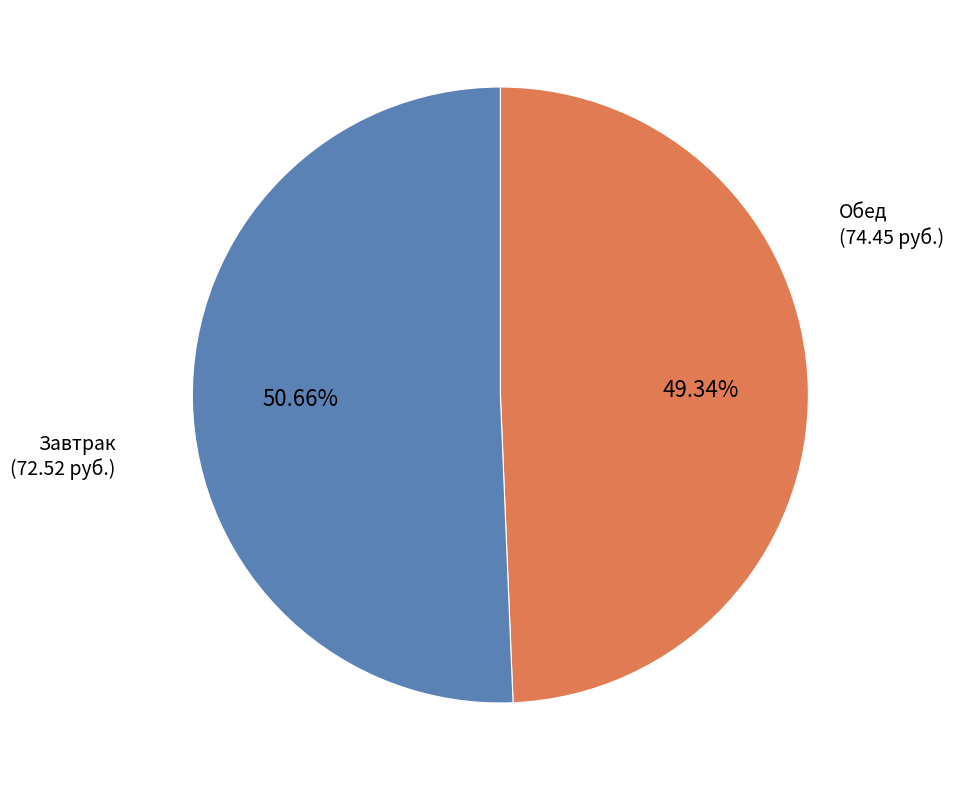

Does any single category account for the majority?

Yes